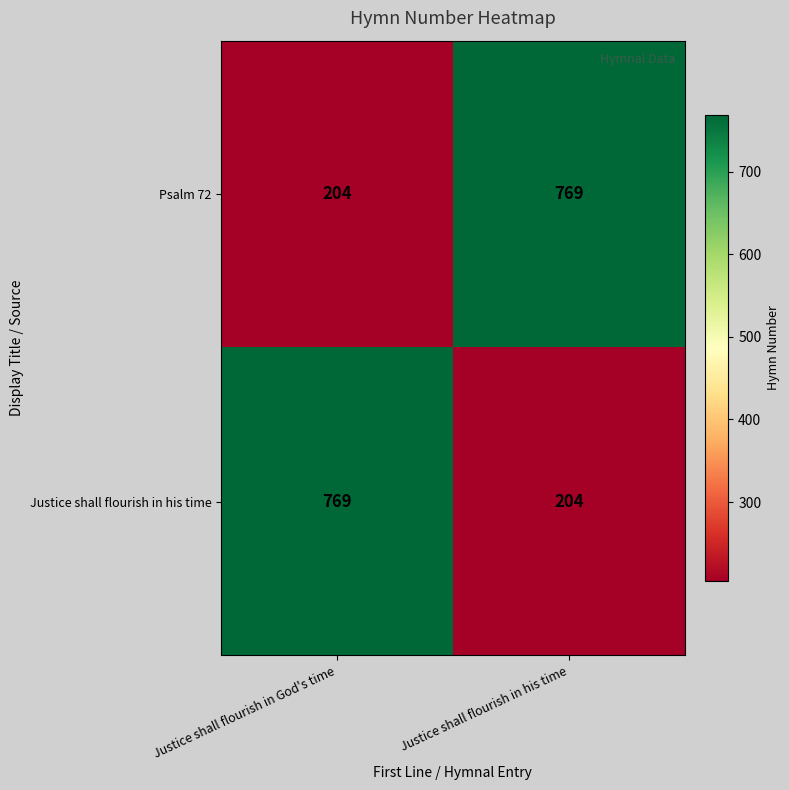

What is the sum of the Psalm 72 values at Justice shall flourish in God's time and Justice shall flourish in his time?

973